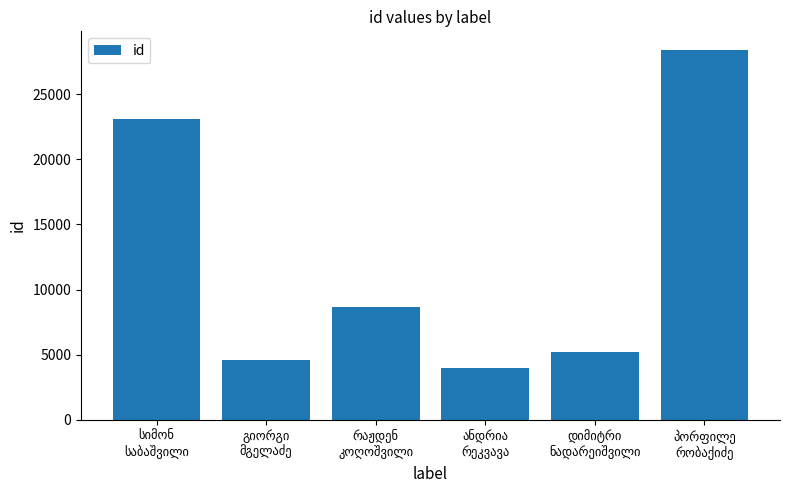

Are the bars horizontal?

No